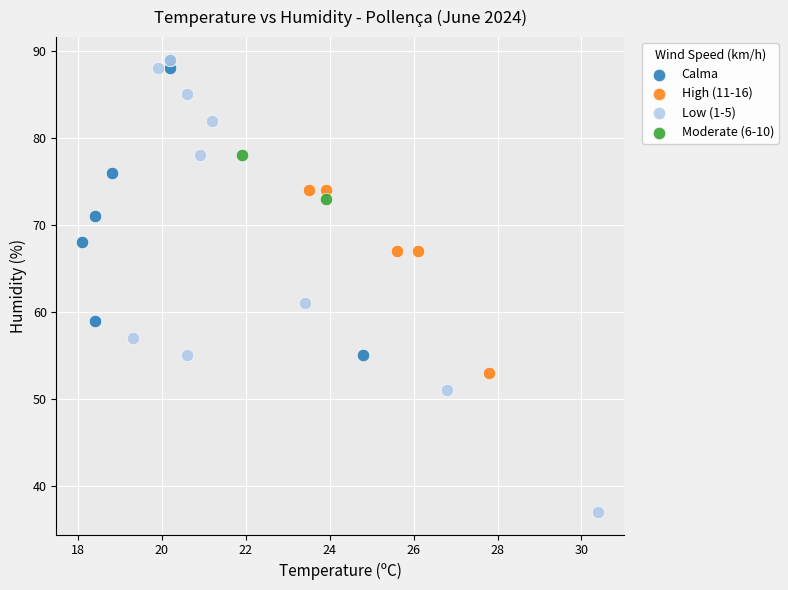

What are all the series names shown in the legend?

Calma, High (11-16), Low (1-5), Moderate (6-10)